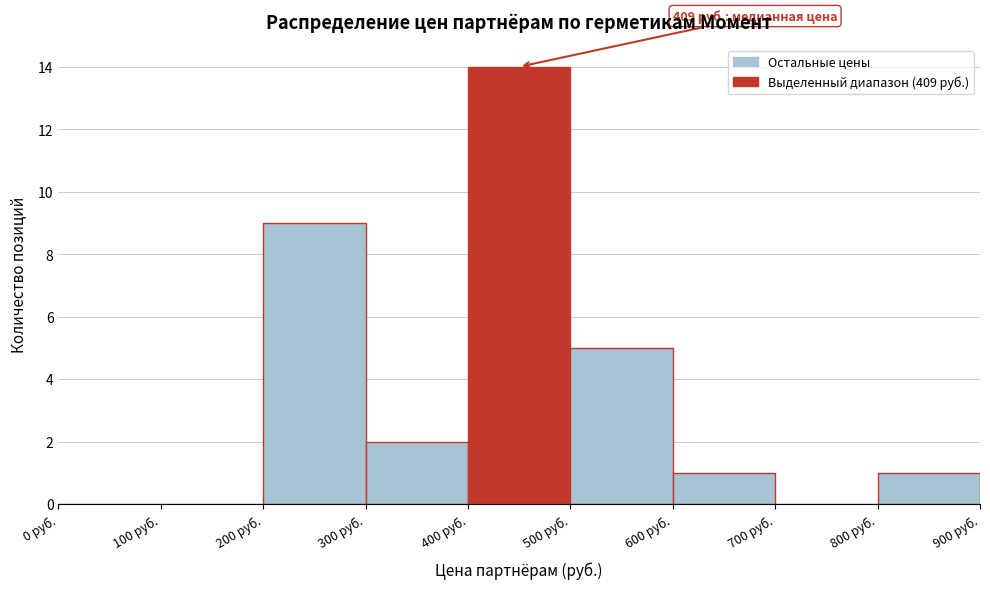

Which range on the x-axis has the tallest bar?

400 to 500